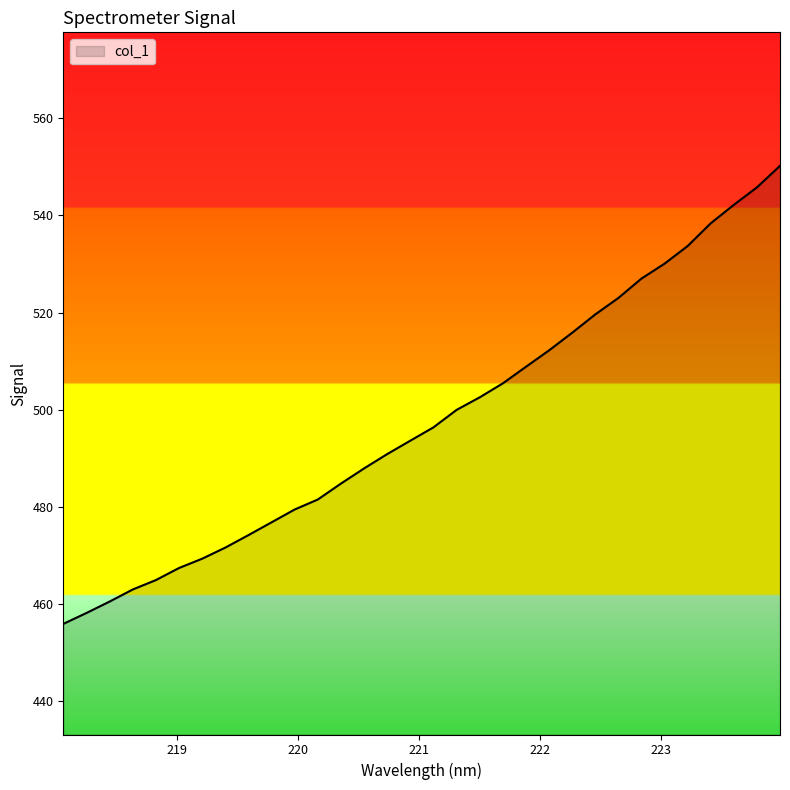

What is the difference between the maximum and minimum values?

94.4